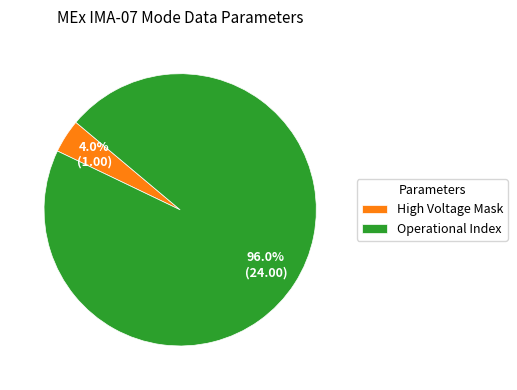

Which slice is the largest?

Operational Index